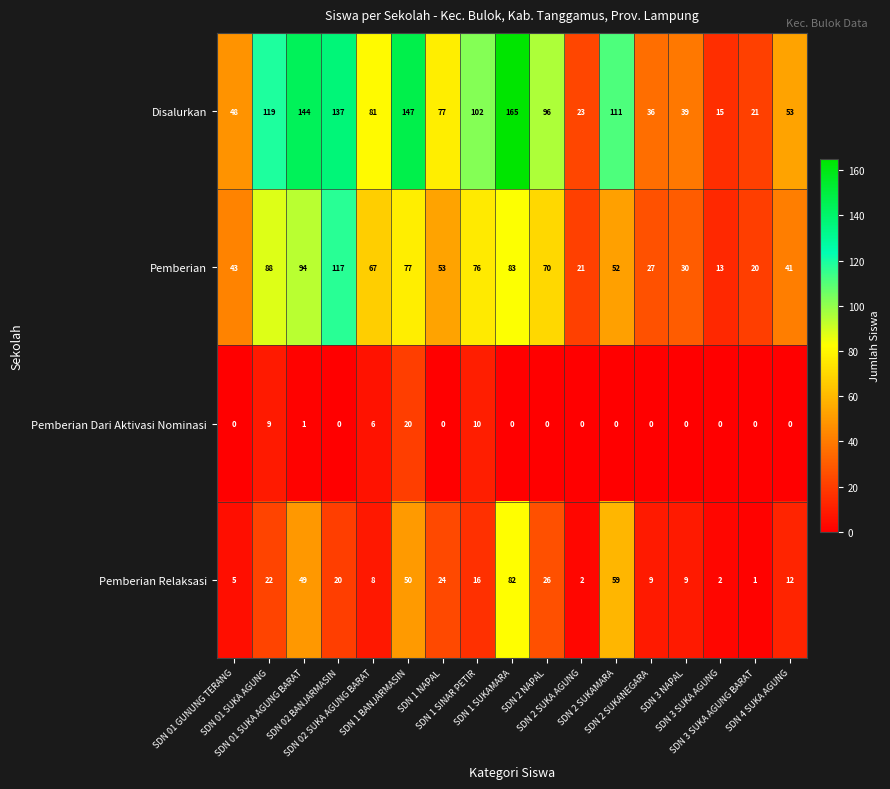

Which series has the widest spread of values?

Disalurkan